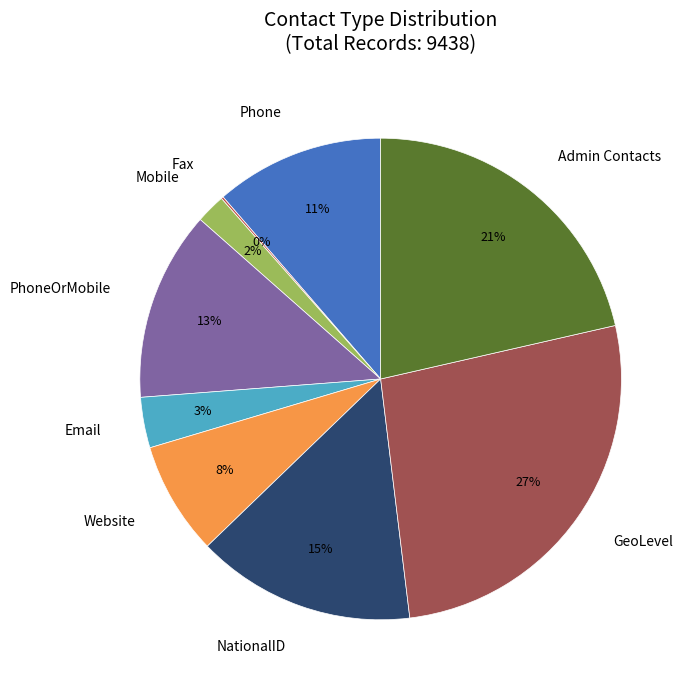

Is it true that NationalID is 15% of the pie?

True